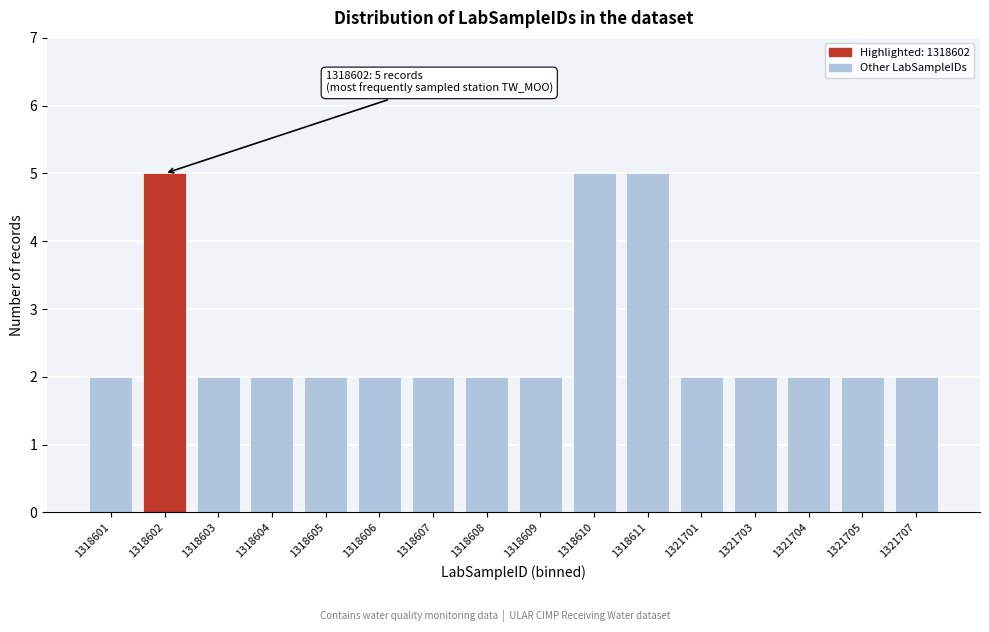

Reading right to left, what are all the values shown in this chart?

1321707=2	1321705=2	1321704=2	1321703=2	1321701=2	1318611=5	1318610=5	1318609=2	1318608=2	1318607=2	1318606=2	1318605=2	1318604=2	1318603=2	1318602=5	1318601=2